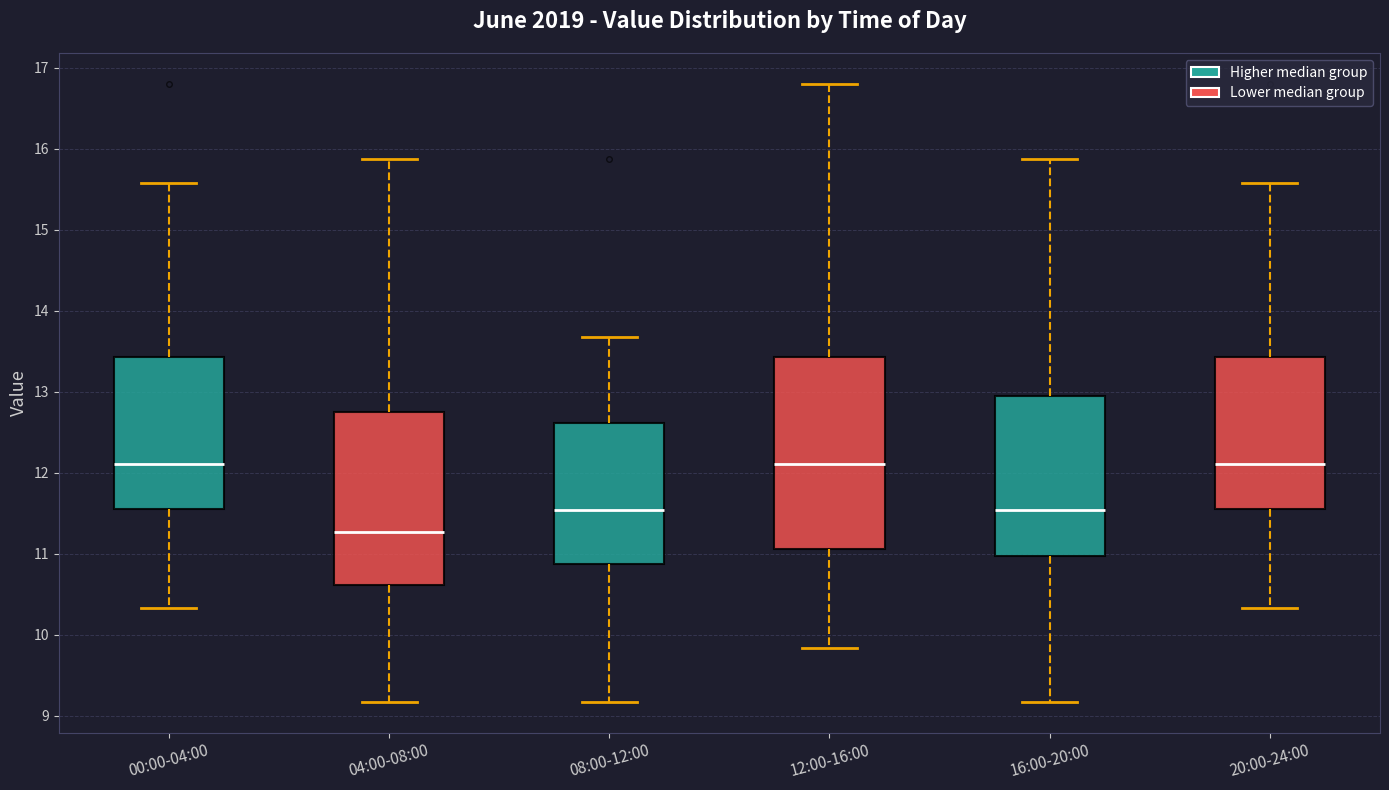

Which box is the tallest, from its lower edge to its upper edge?

12:00-16:00